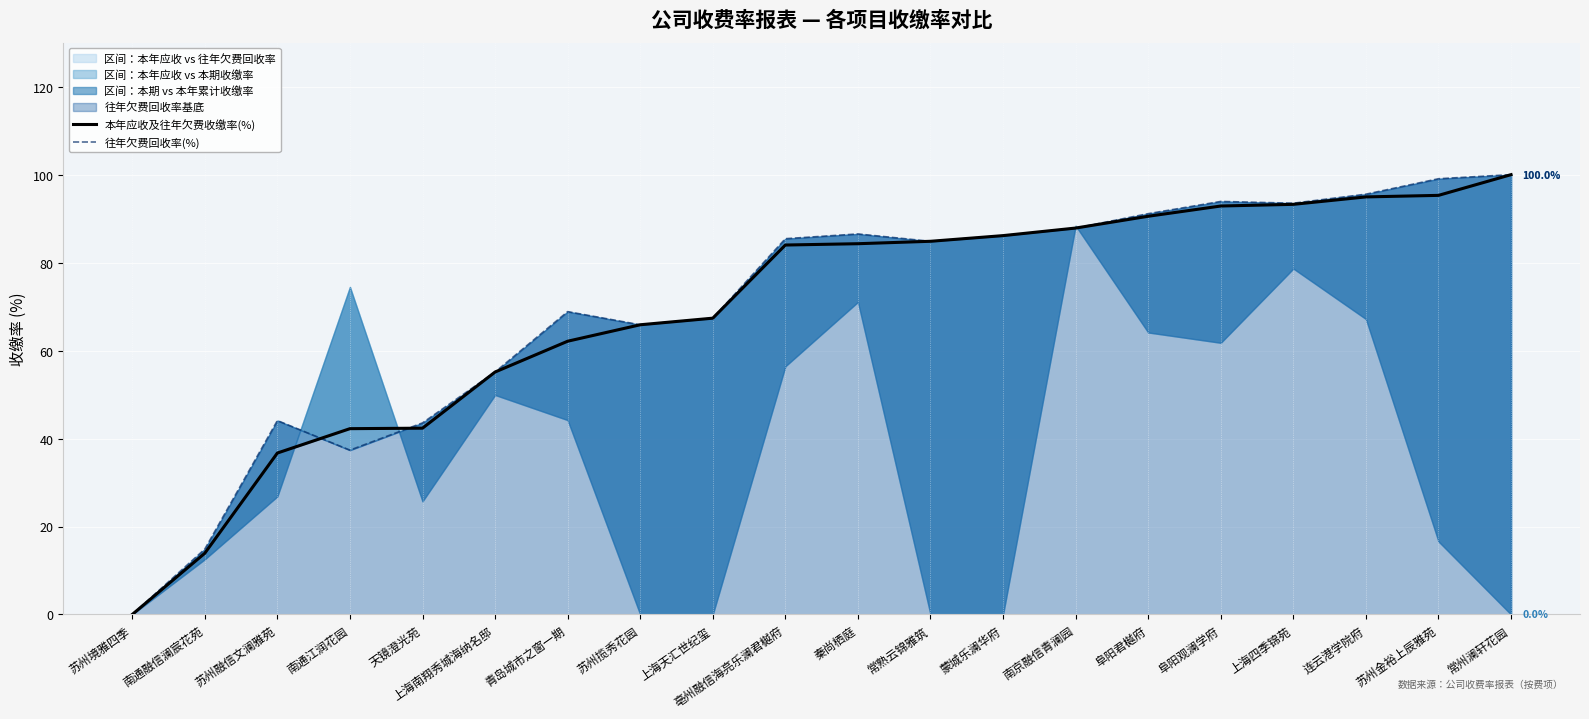

Between 南通江润花园 and 苏州揽秀花园, which series saw the biggest shift?

往年欠费回收率(%)